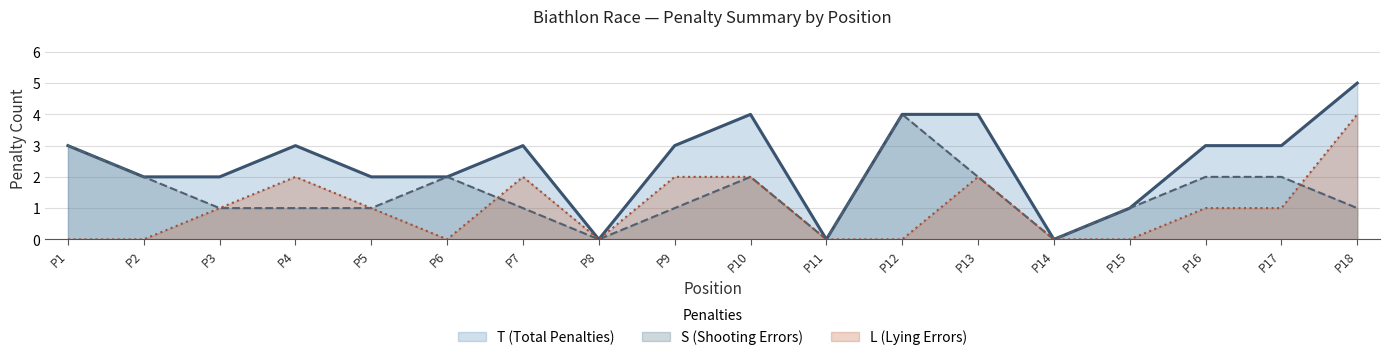

True or false: L (Lying Errors) has a value of 1 at P3.

True